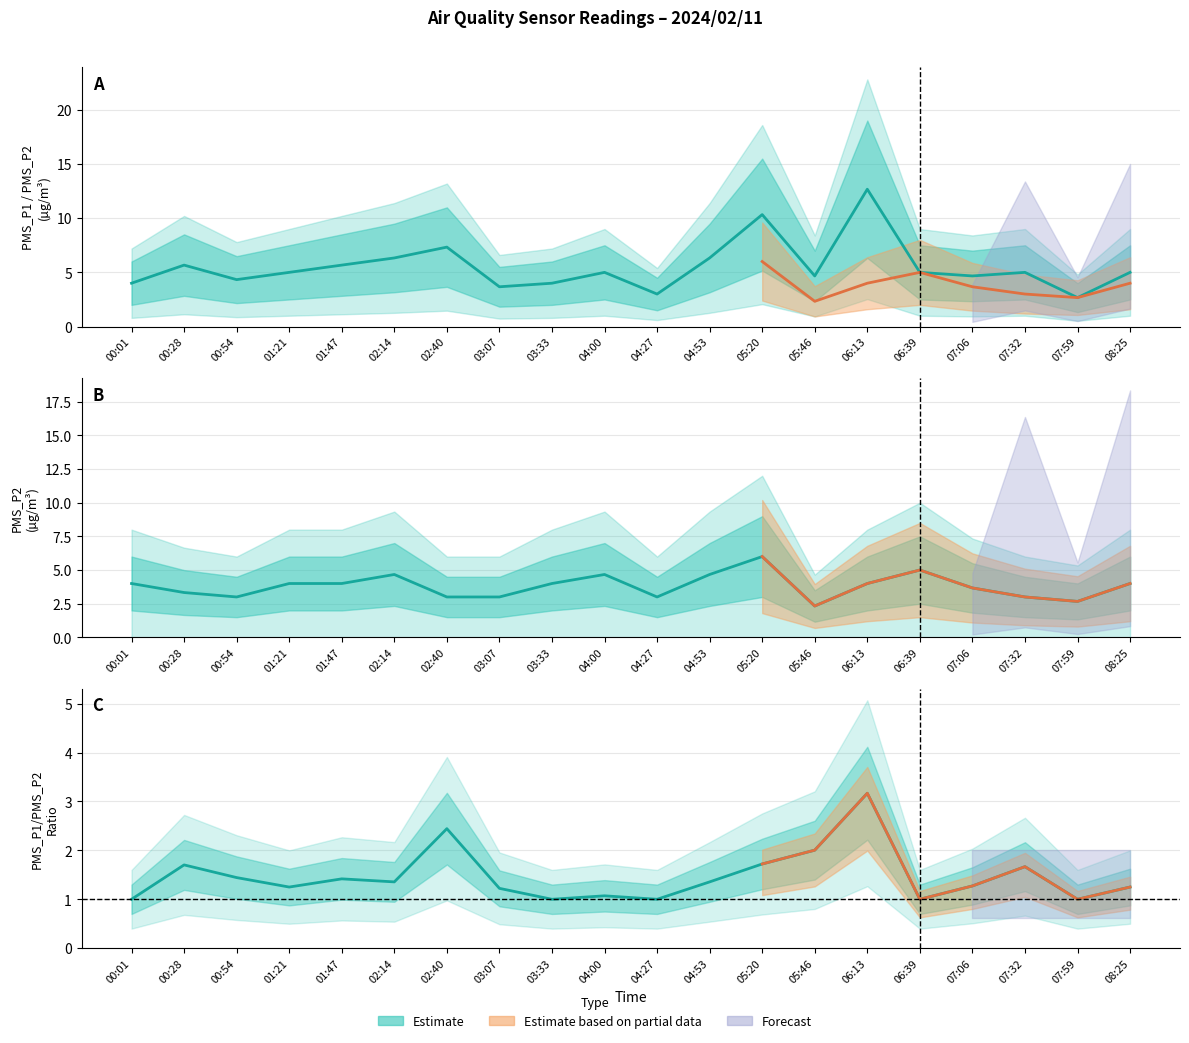

Reading left to right, transcribe all the data shown in this chart.

PMS_P1: 4.0	5.7	4.3	5.0	5.7	6.3	7.3	3.7	4.0	5.0	3.0	6.3	10.3	4.7	12.7	5.0	4.7	5.0	2.7	5.0
PMS_P2: 4.0	3.3	3.0	4.0	4.0	4.7	3.0	3.0	4.0	4.7	3.0	4.7	6.0	2.3	4.0	5.0	3.7	3.0	2.7	4.0